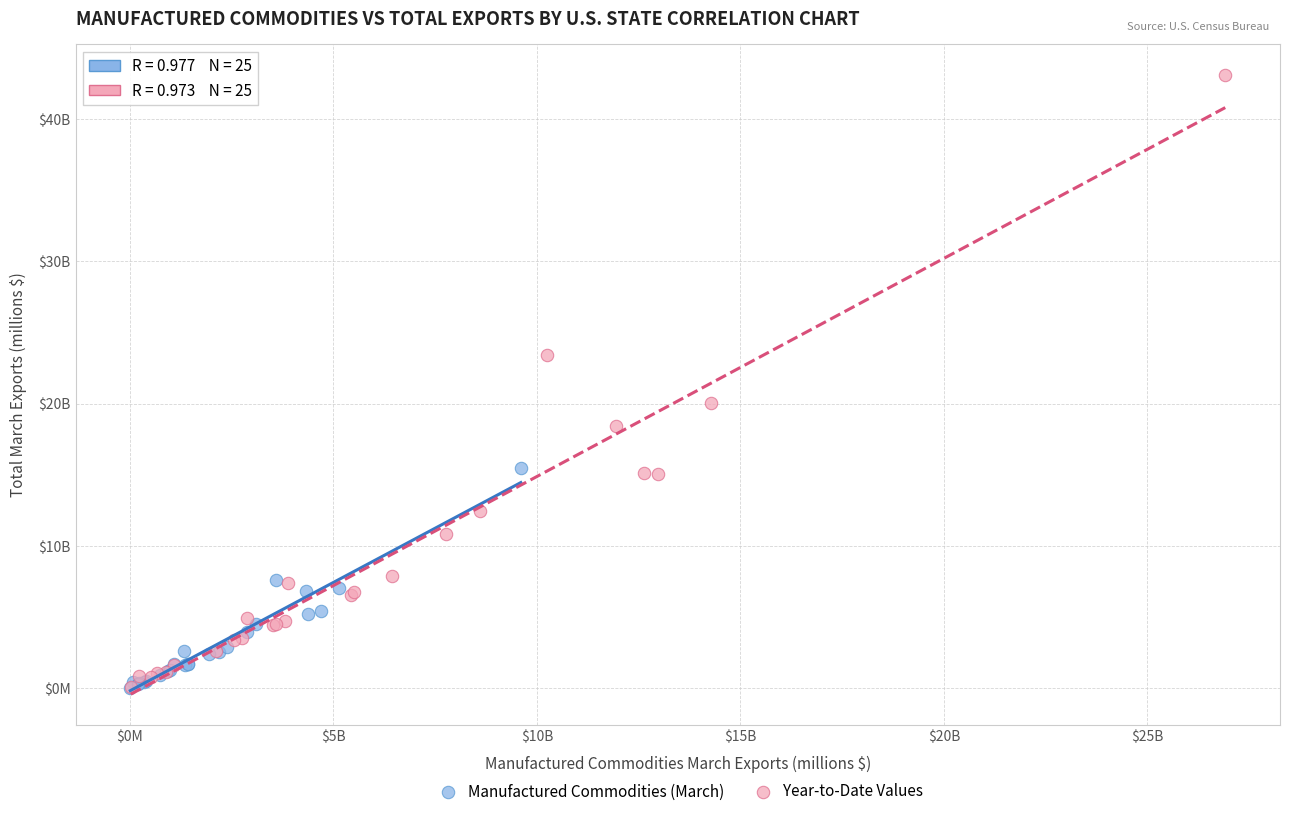

What are all the series names shown in the legend?

Manufactured Commodities (March), Year-to-Date Values